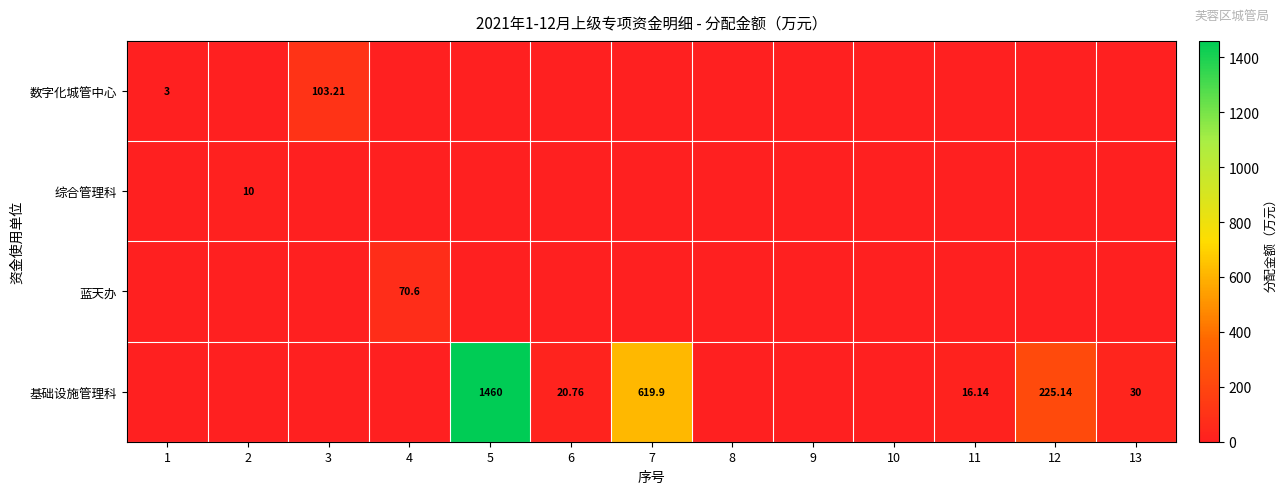

How many values in the 蓝天办 series exceed 0?

1